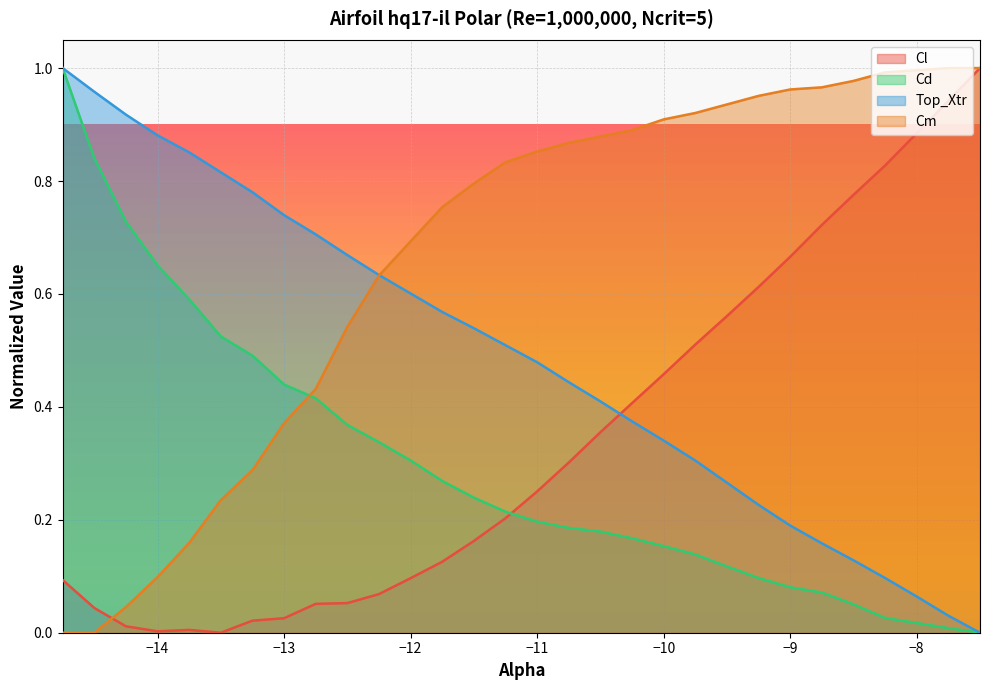

True or false: Top_Xtr has a value of 0.5 at −10.

False